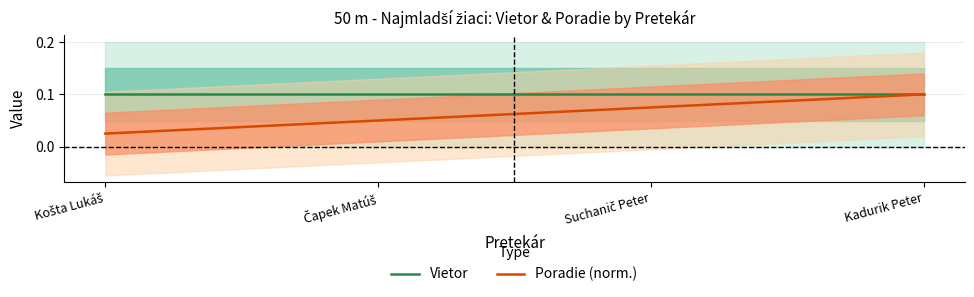

True or false: Poradie (norm.) has more than 2 points higher than both neighbors.

False